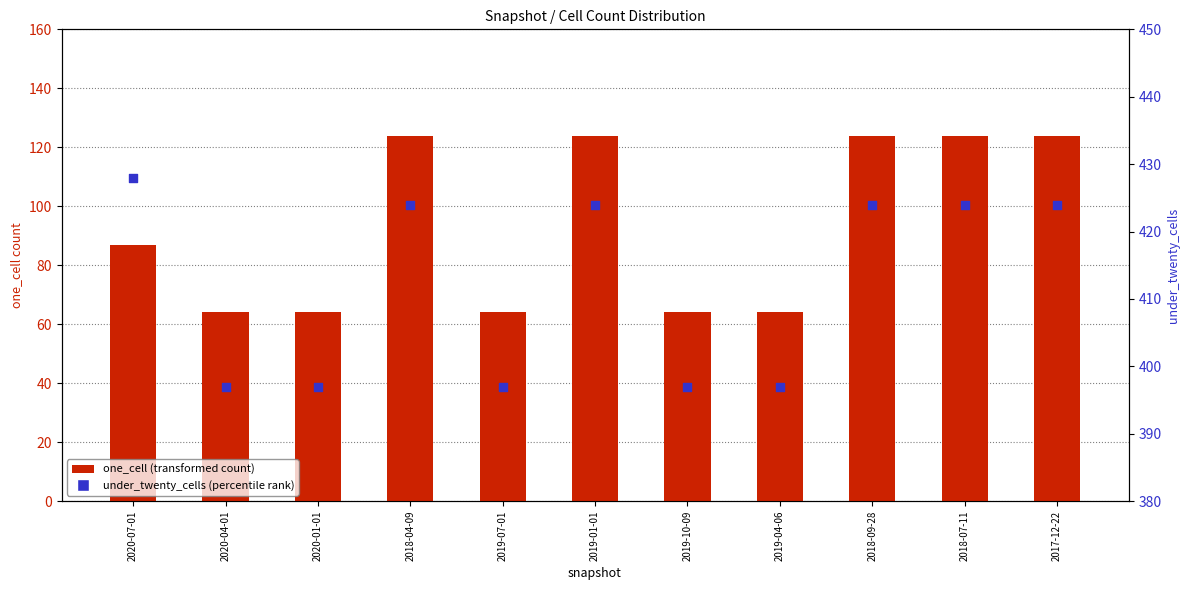

Which series has the largest total across all categories?

under_twenty_cells